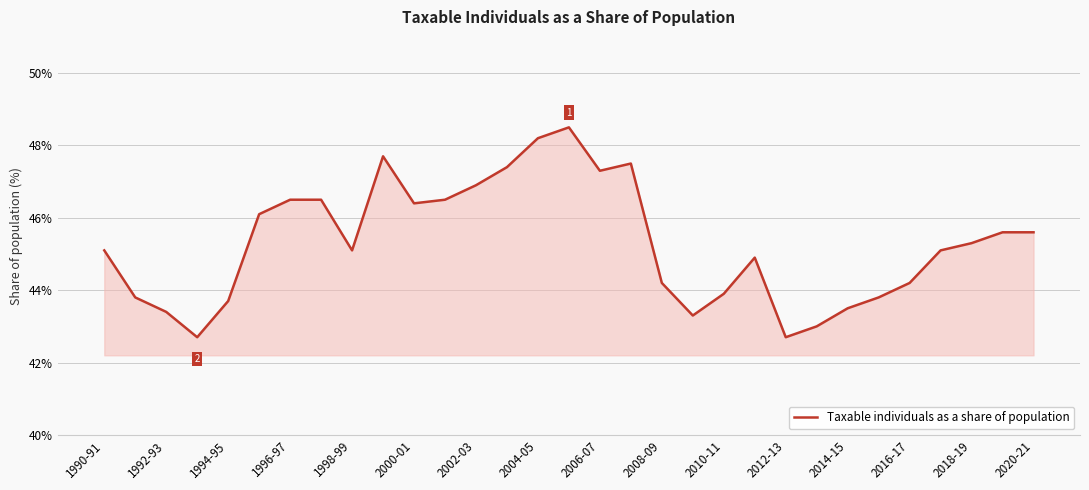

What is the difference between the maximum and minimum values?

5.8